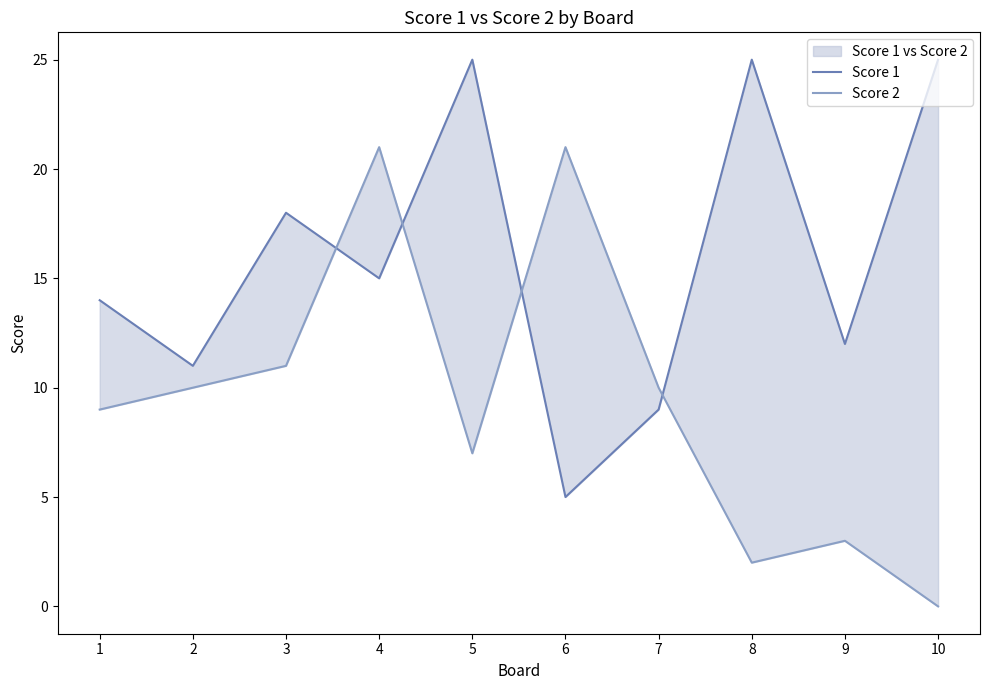

How many data points in Score 2 are less than 10?

5